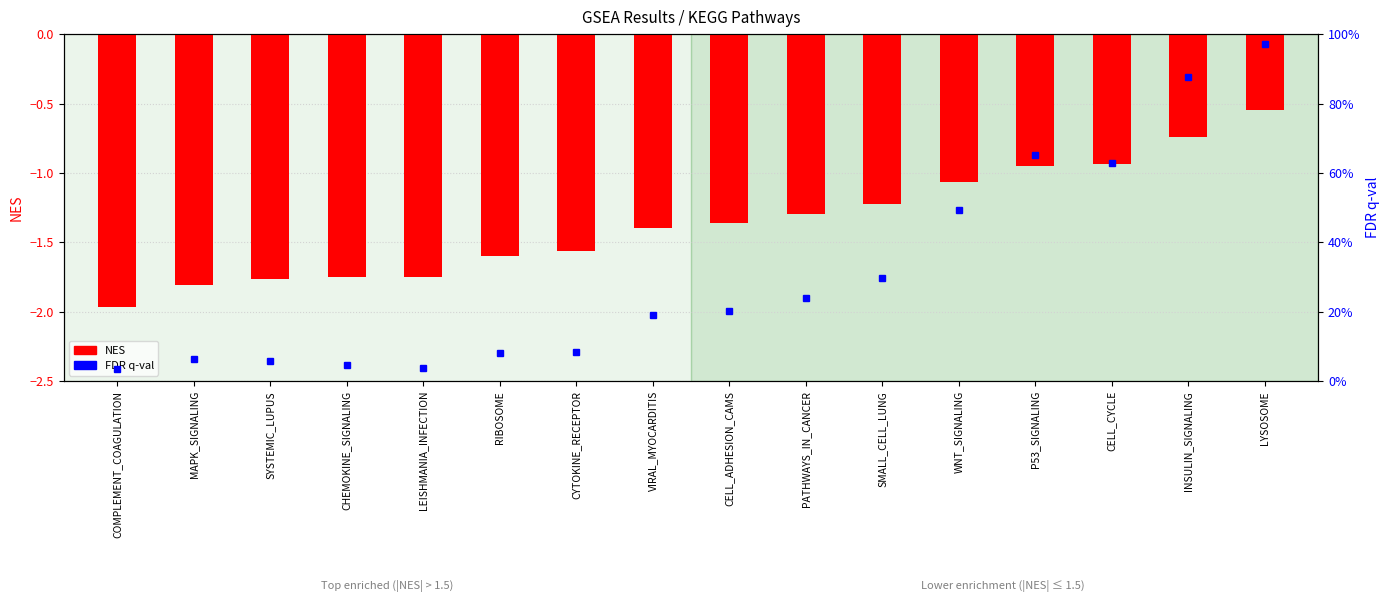

What position from the left is P53_SIGNALING?

13